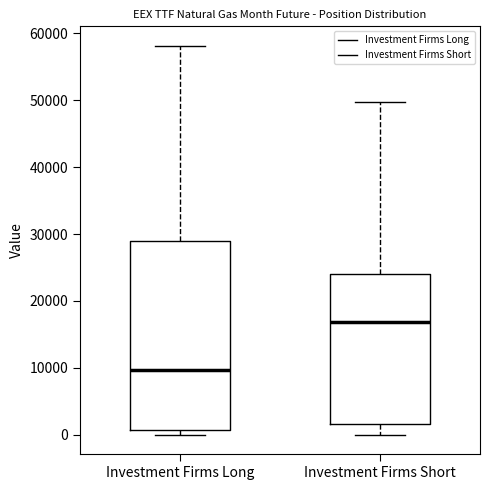

Reading left to right, transcribe this box plot: for each box, give where its median line is, the range the box spans, and where its two whiskers end, as read against the y-axis. The values are not printed on the chart, so give them approximately, as read against the axis.

Investment Firms Long: median 10000, box 1000 to 29000, whiskers 0 to 58000
Investment Firms Short: median 17000, box 2000 to 24000, whiskers 0 to 50000